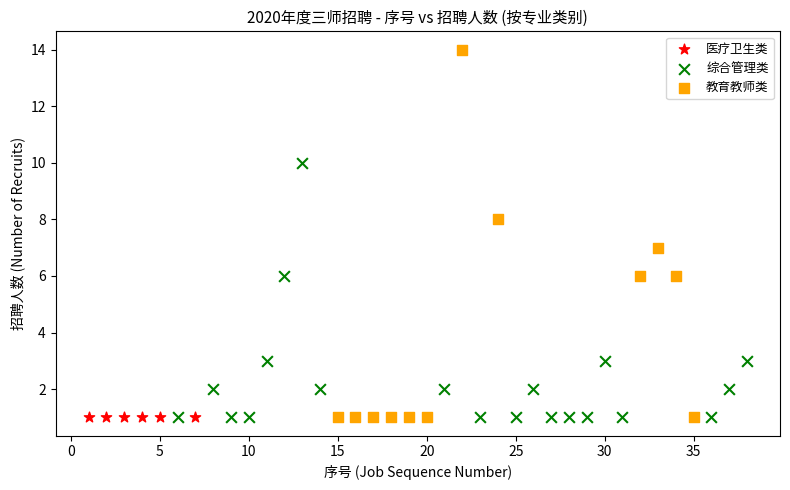

Which series reaches the maximum Y coordinate?

教育教师类